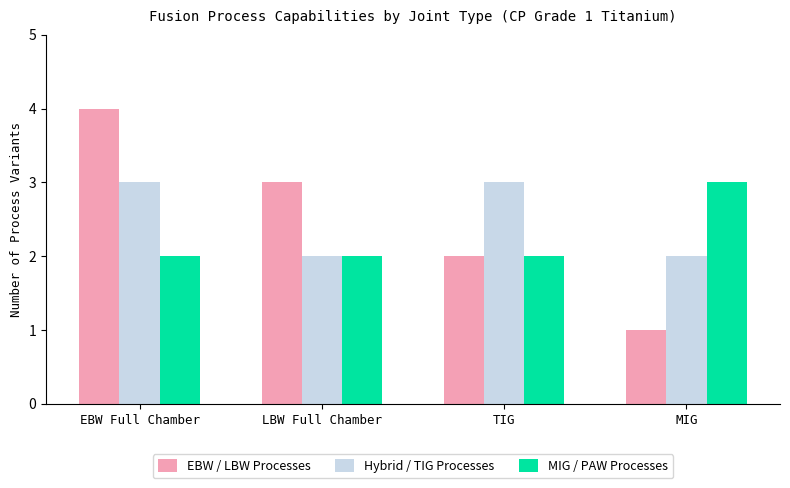

What is the value of the EBW / LBW Processes bar at the 3rd from the left?

2